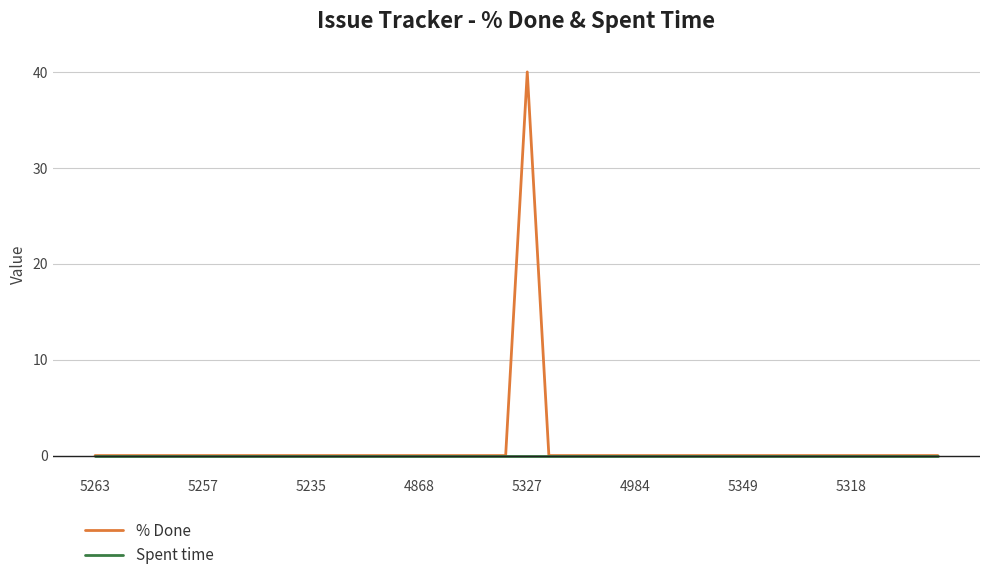

Which series has the widest spread of values?

% Done